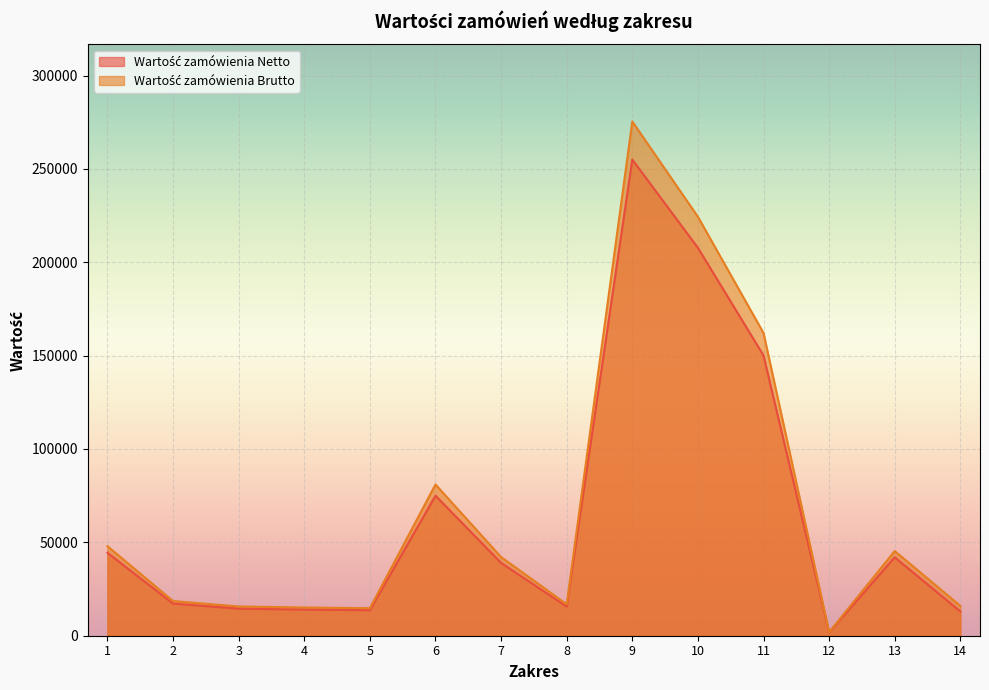

Reading left to right, transcribe all the data shown in this chart.

Wartość zamówienia Netto: 44400.0	17200.0	14500.0	14000.0	13650.0	75000.0	39000.0	15600.0	255000.0	207750.0	150120.0	1800.0	42000.0	13000.0
Wartość zamówienia Brutto: 47952.0	18576.0	15660.0	15120.0	14742.0	81000.0	42120.0	16848.0	275400.0	224370.0	162129.6	1944.0	45360.0	15990.0